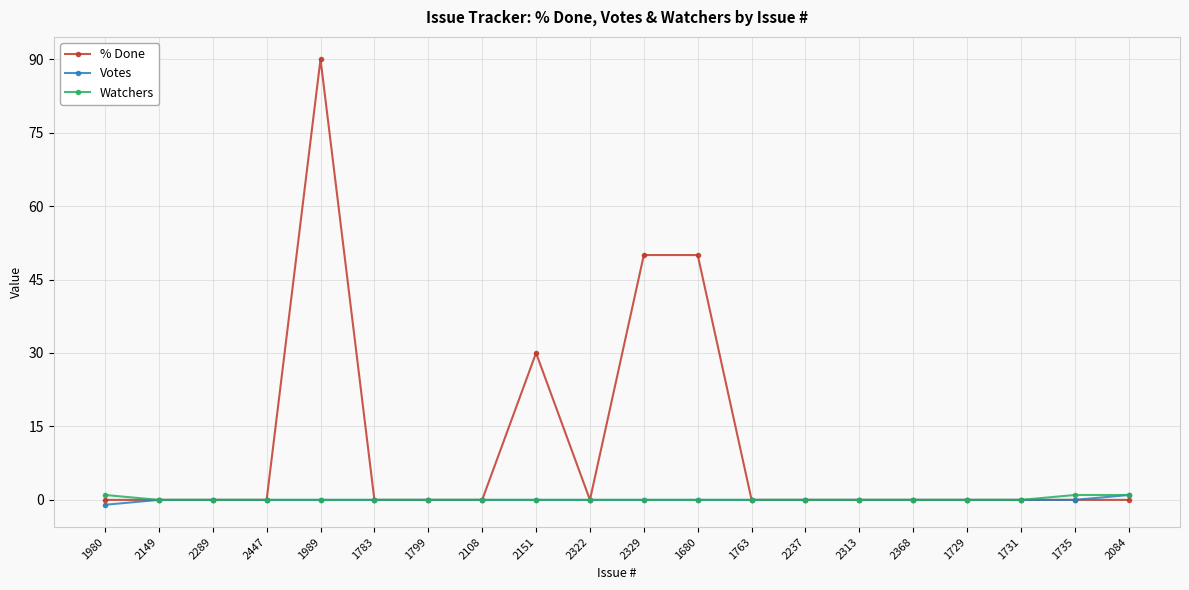

Which series has the largest total across all categories?

% Done